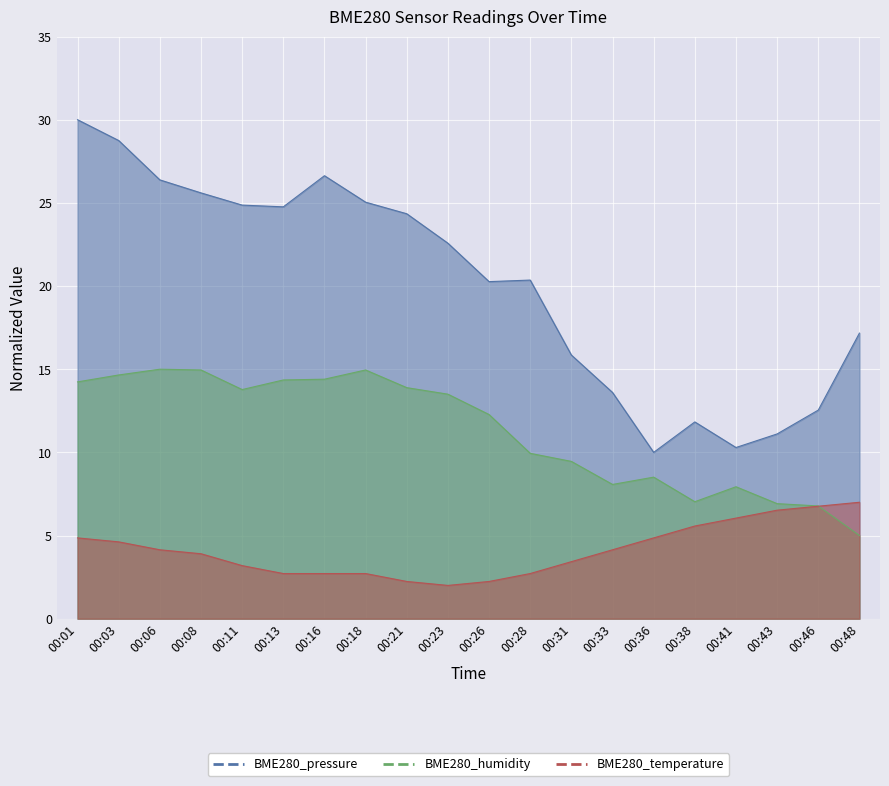

Between 00:11 and 00:26, which series saw the biggest shift?

BME280_pressure